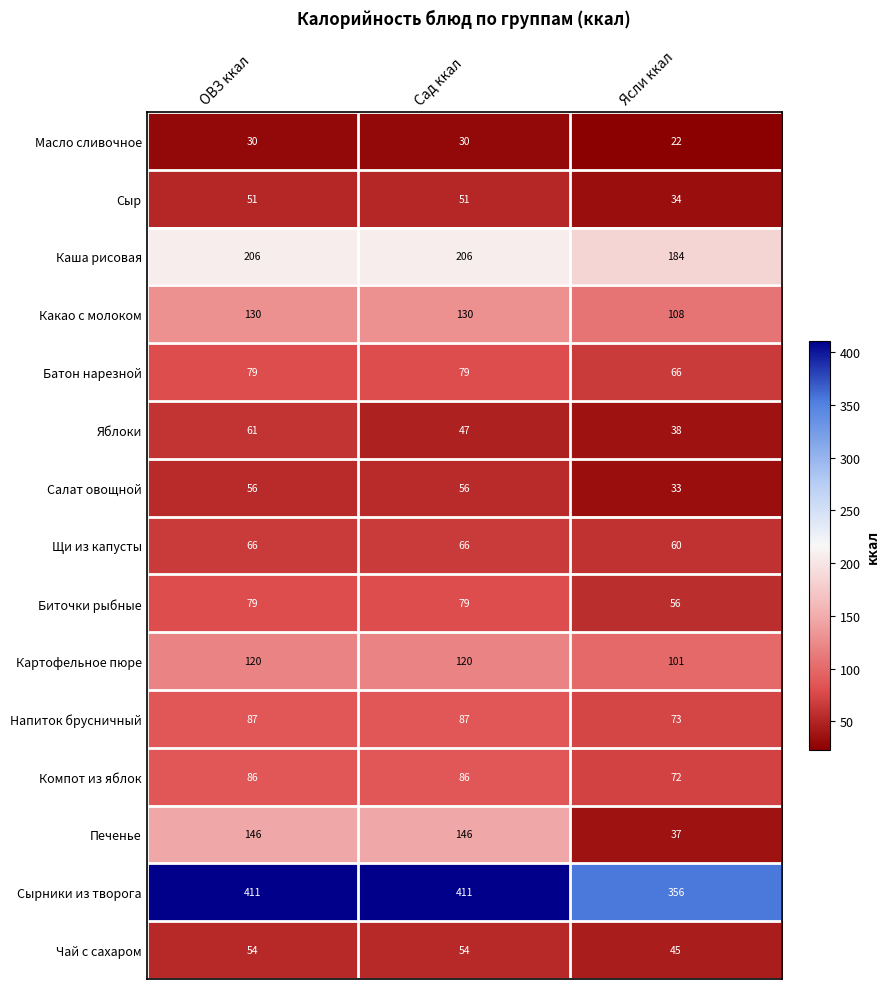

Is it true that Какао с молоком equals 209 at Сад ккал?

False